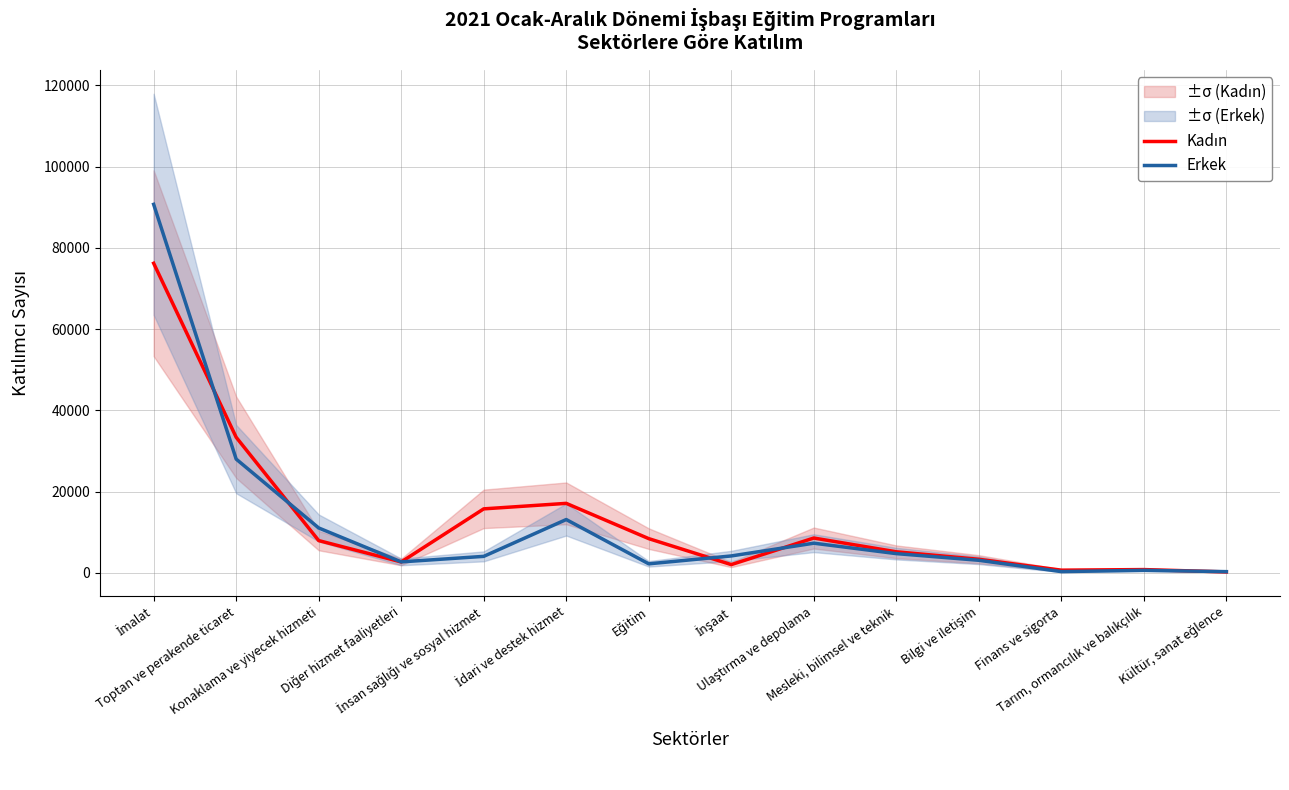

At which category does the chart reach its peak across all series?

İmalat